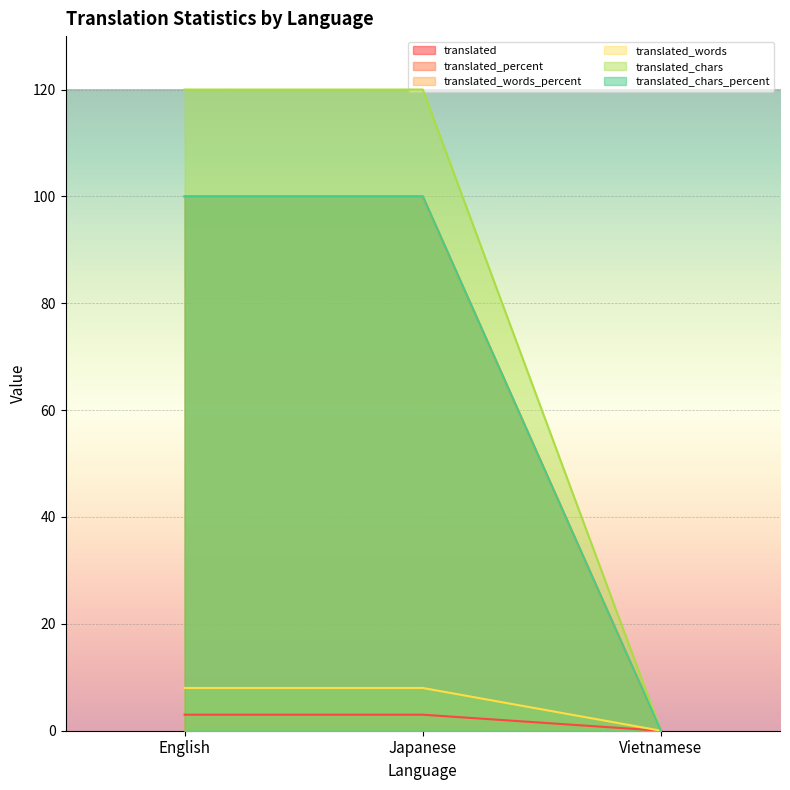

The value of translated_chars_percent at Vietnamese is 33. True or false?

False